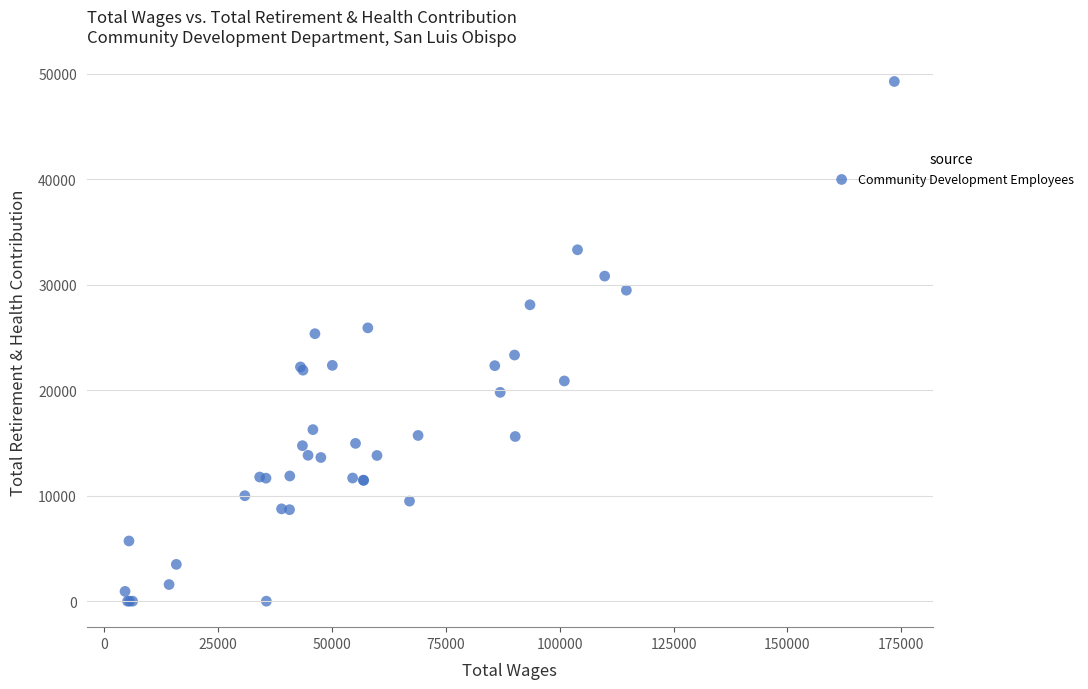

What Y value in the scatter plot is closest to 24633?

25357